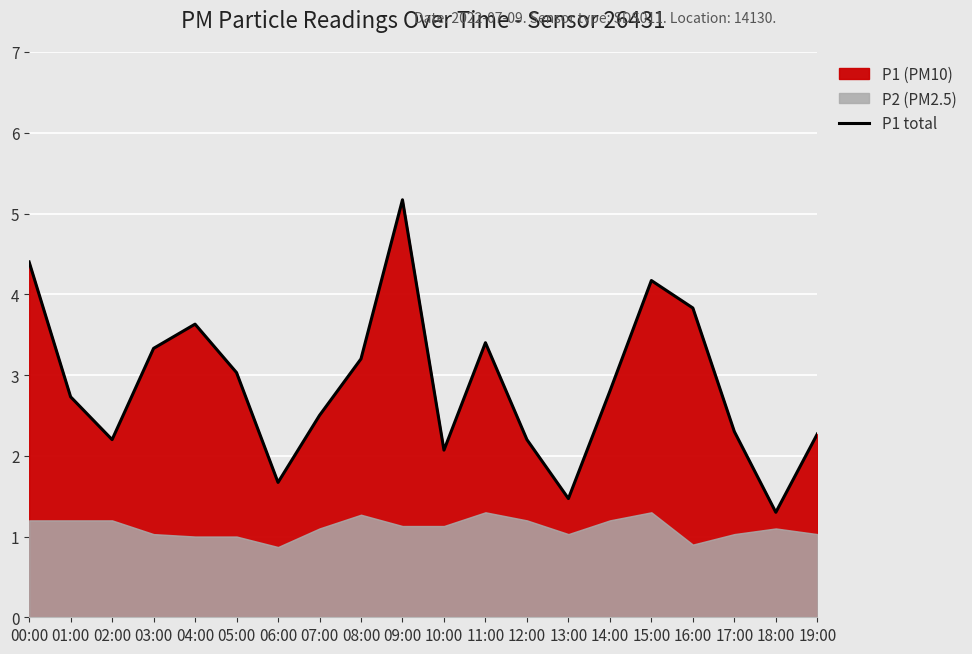

Which category has the highest value across all series?

09:00